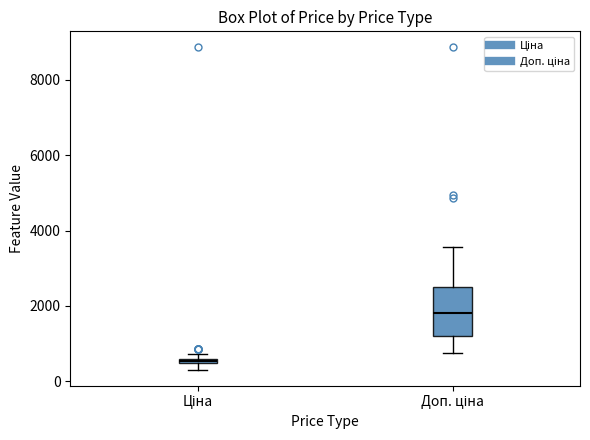

Comparing the boxes themselves (not the whiskers), which one is the tallest?

Доп. ціна